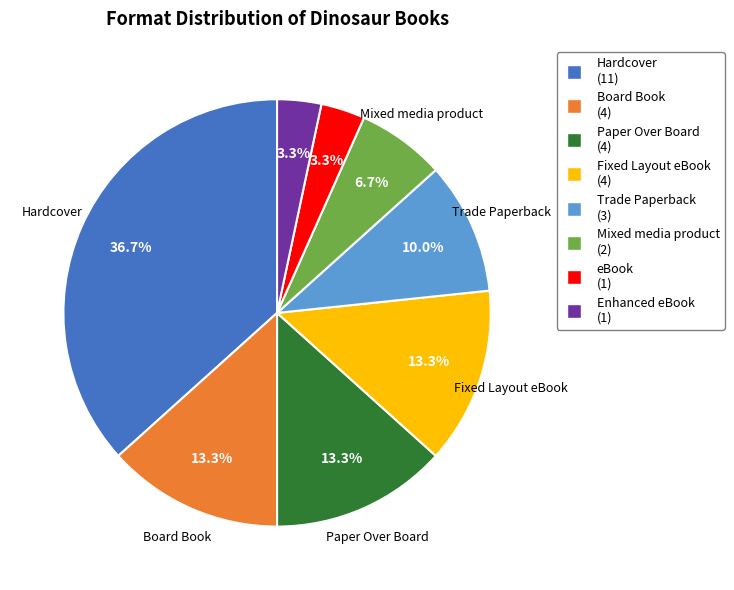

Is the sum of eBook and Fixed Layout eBook greater than half?

No